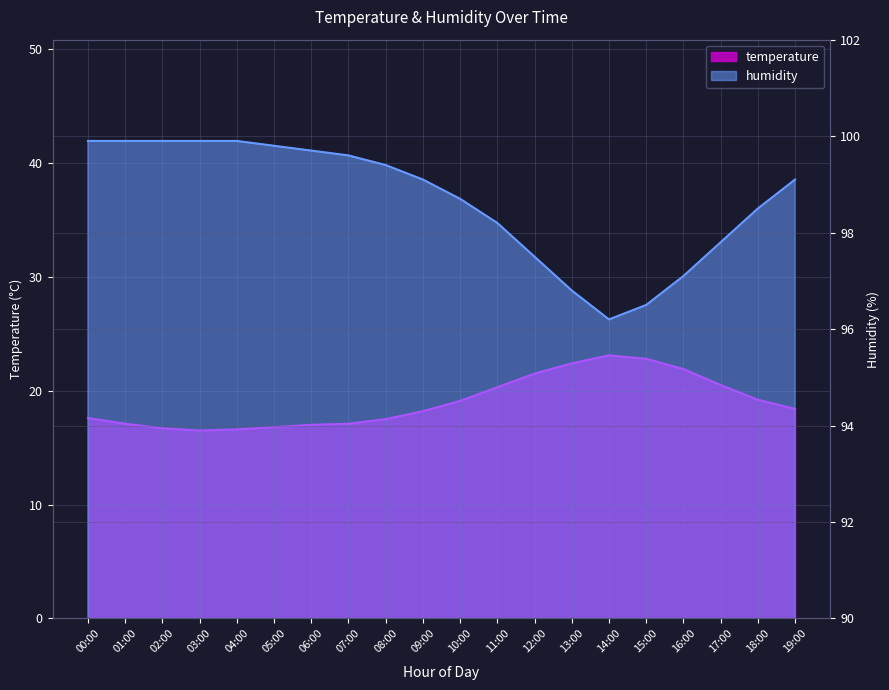

What is the label of the 20th point from the right?

00:00